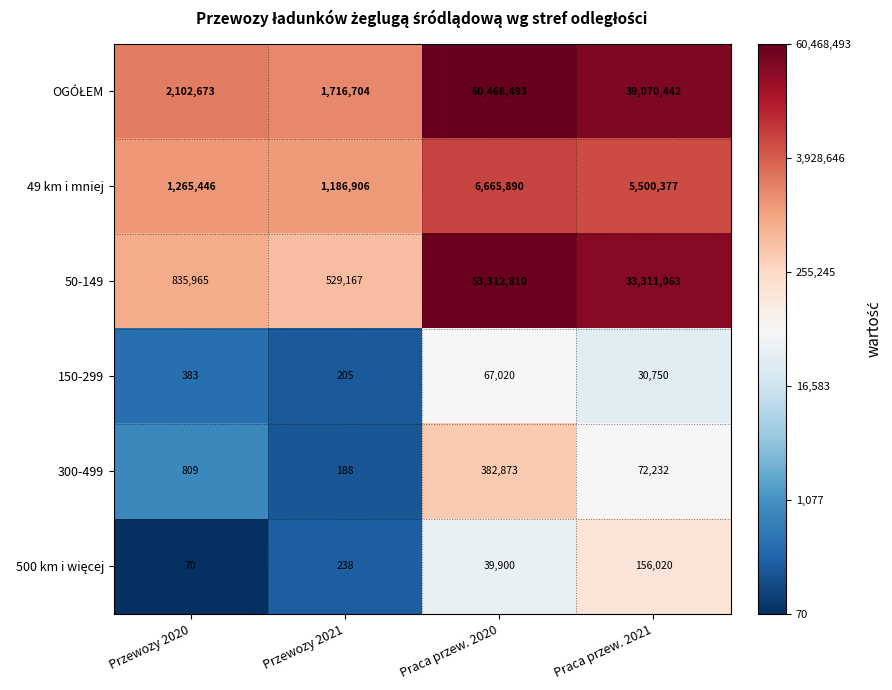

What is the average value of the 49 km i mniej series?

3654655